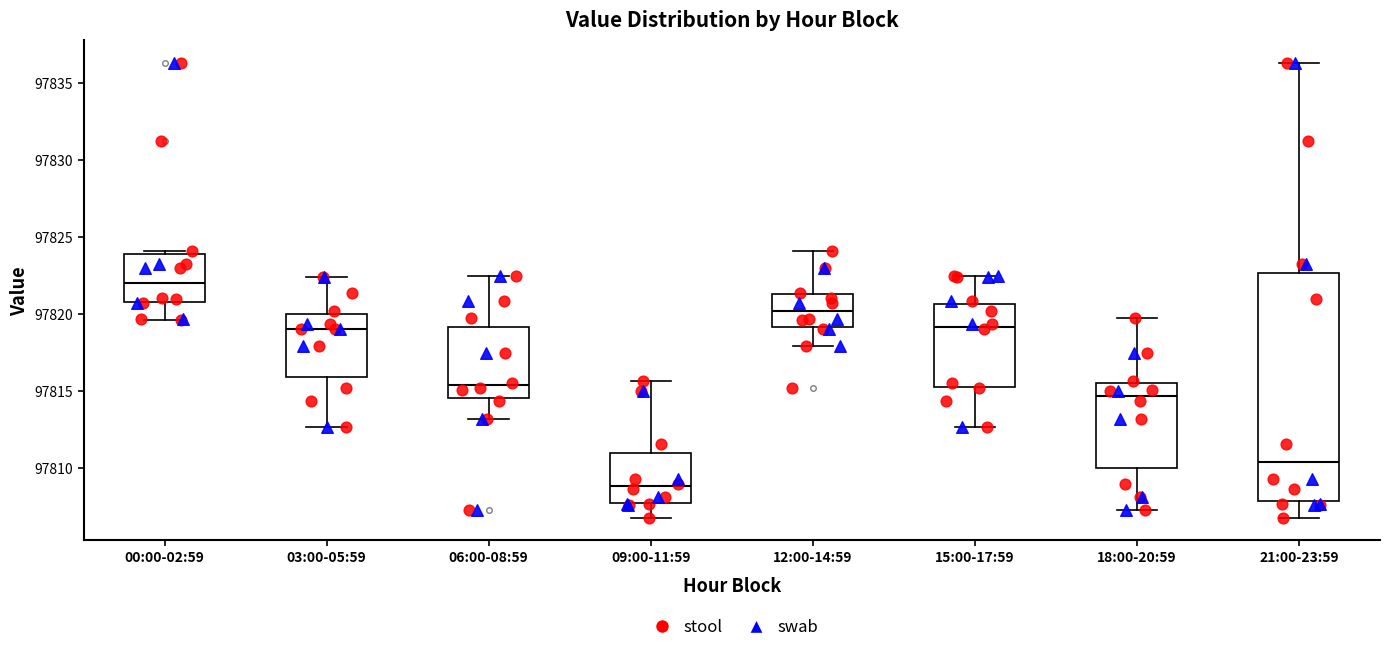

Which box is the tallest, from its lower edge to its upper edge?

21:00-23:59